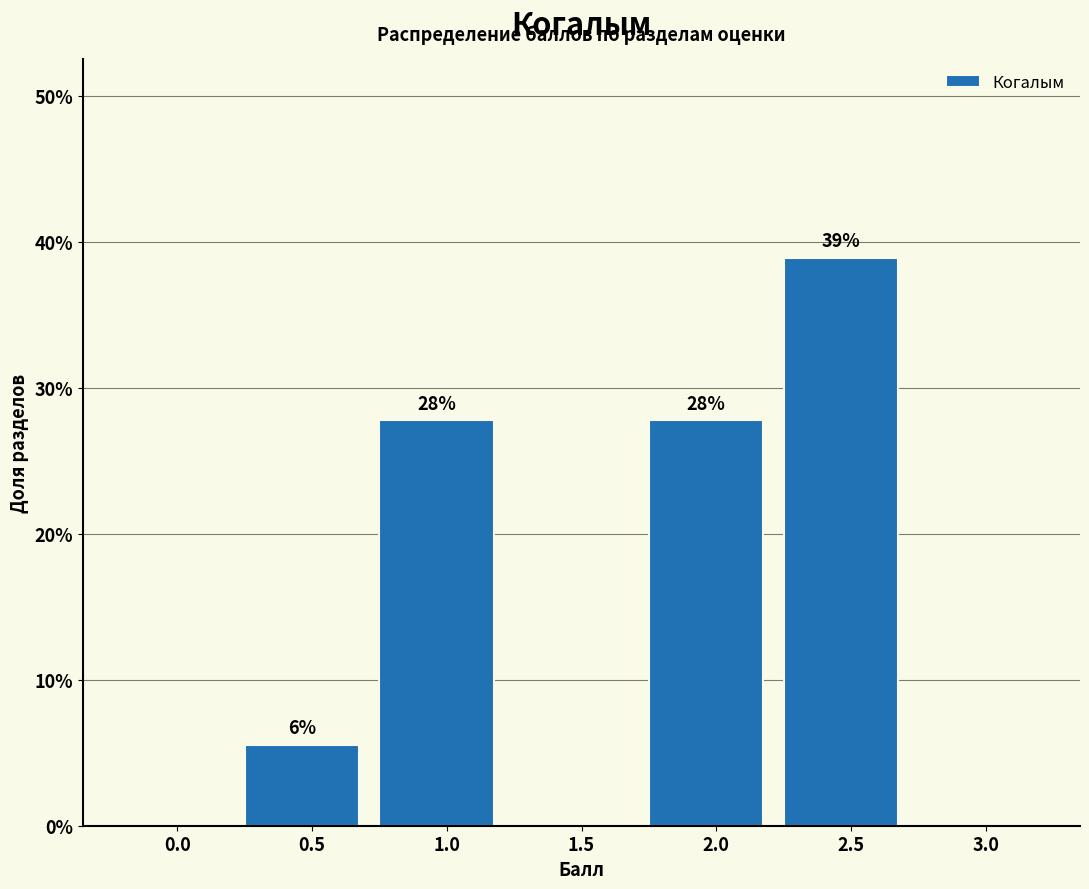

Are the bars horizontal?

No